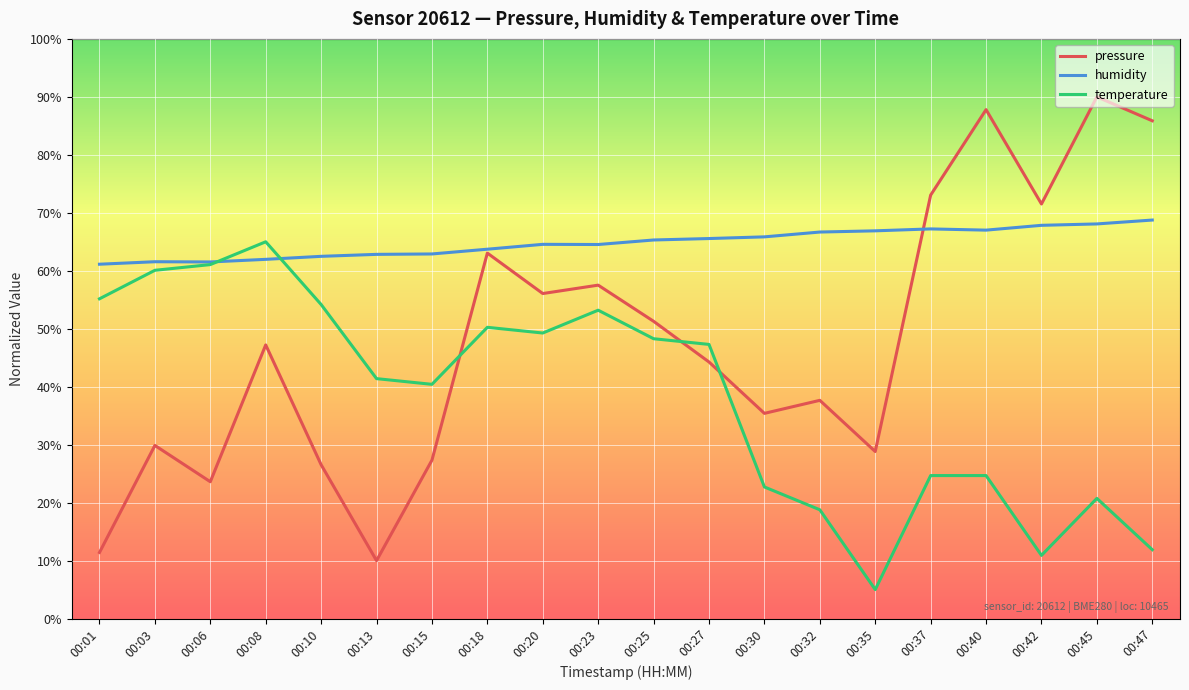

At which category does temperature reach its first local peak?

00:08